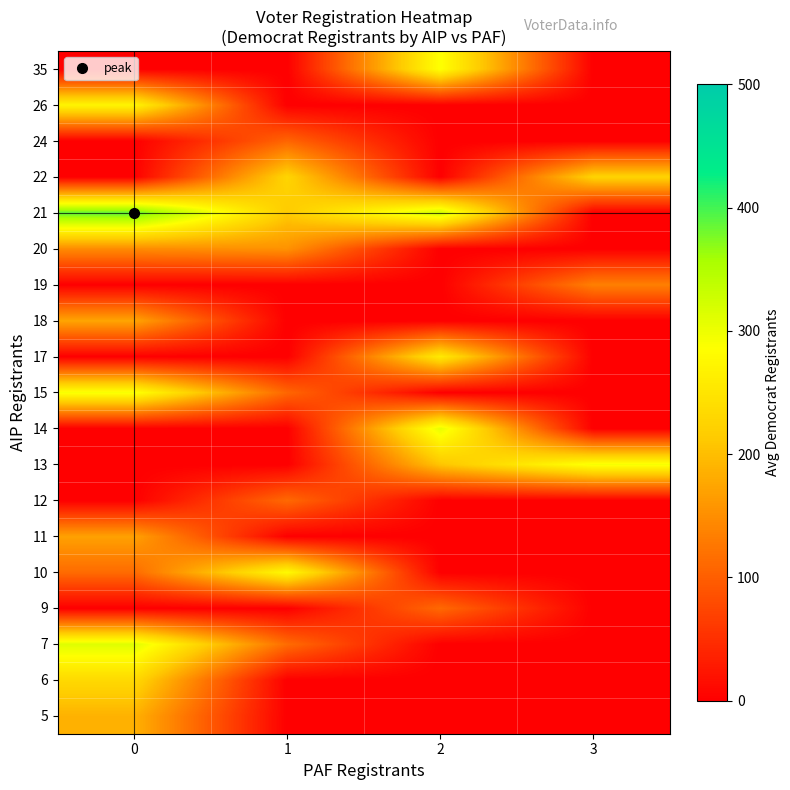

What is the total value across all series at 2?

1495.0